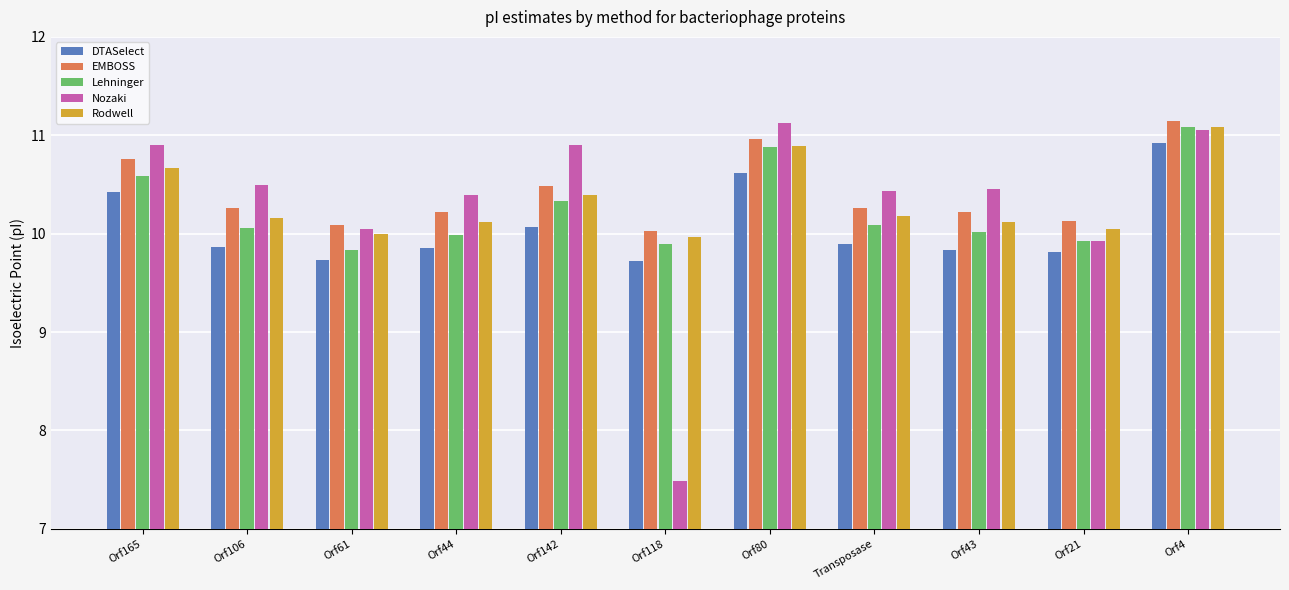

What is the sum of all Nozaki values?

113.2